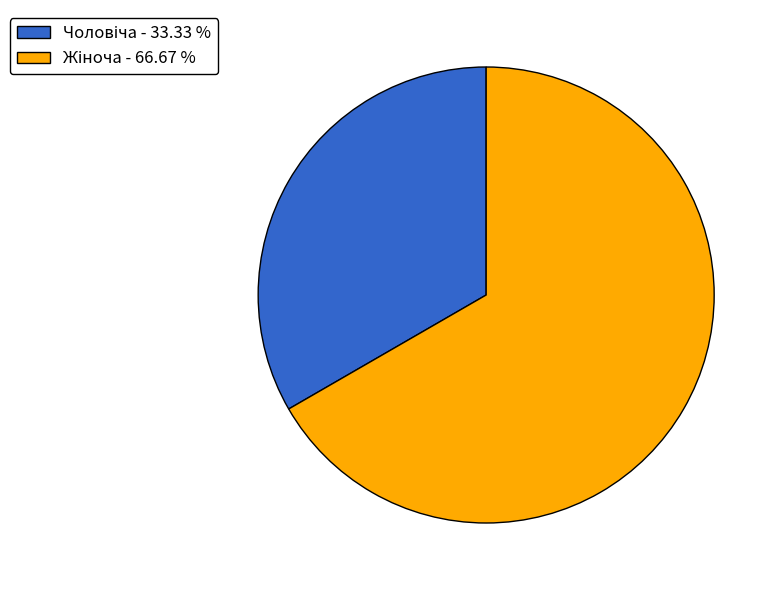

Is there any slice that represents more than half of the pie?

Yes